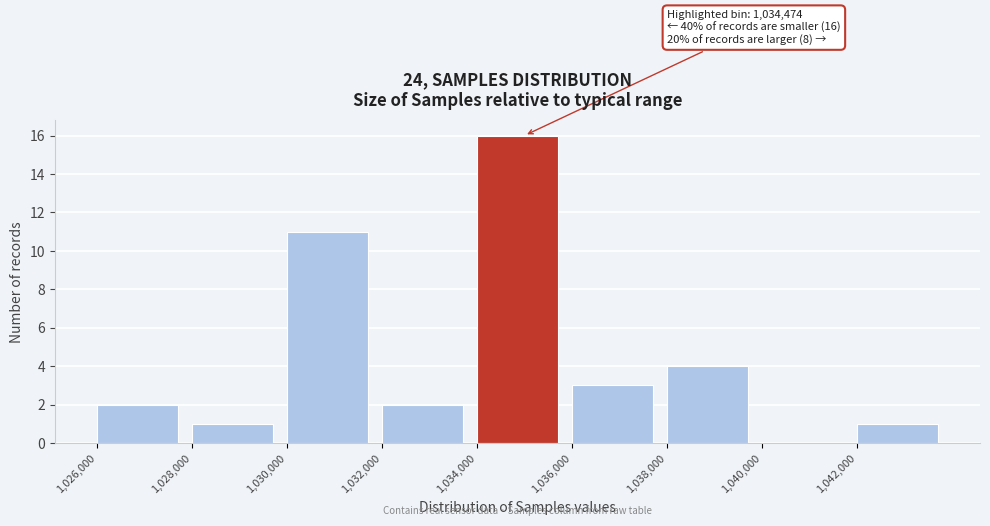

Which range on the x-axis has the tallest bar?

1034000 to 1036000